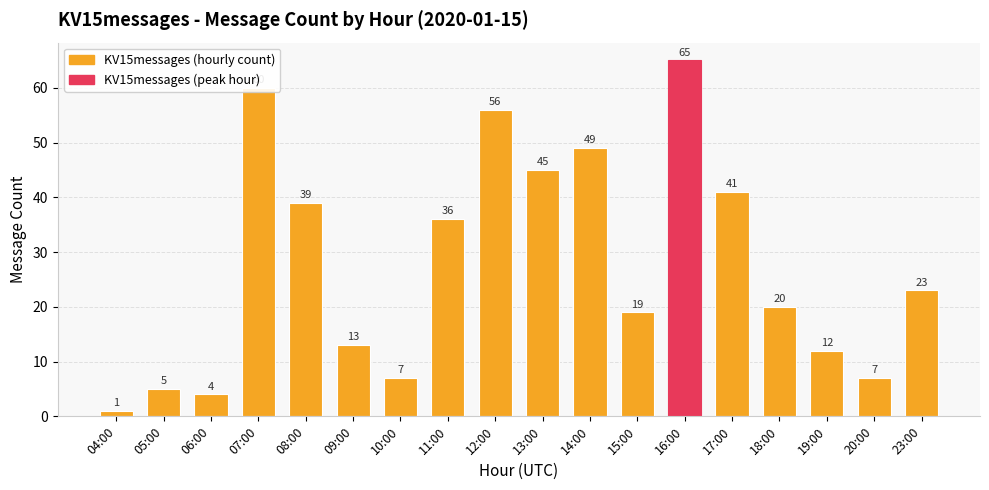

What is the ratio of the value at 13:00 to the value at 20:00?

6.4